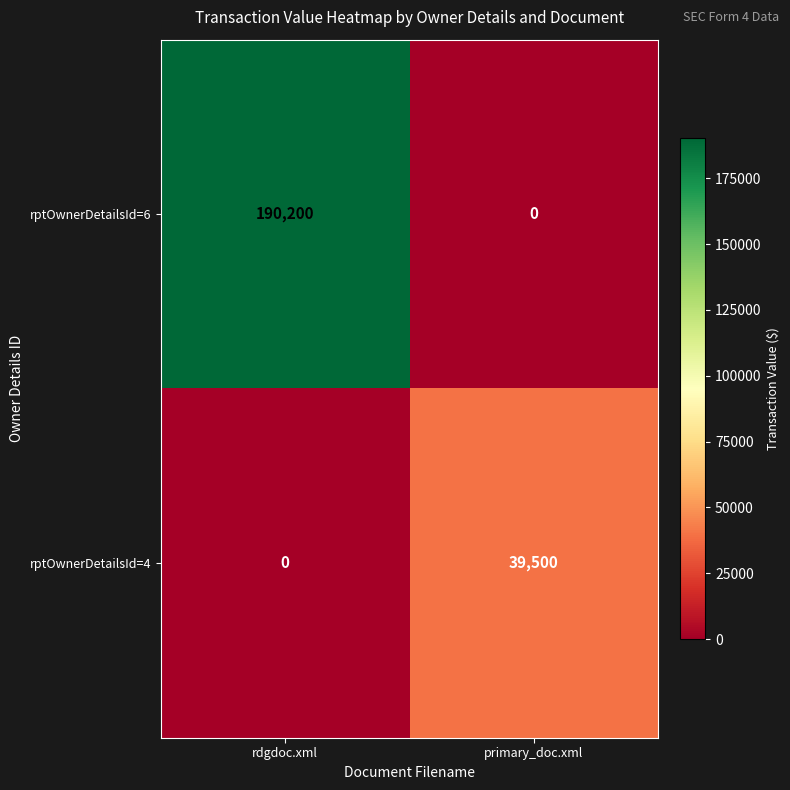

The value of rptOwnerDetailsId=4 at rdgdoc.xml is 0. True or false?

True